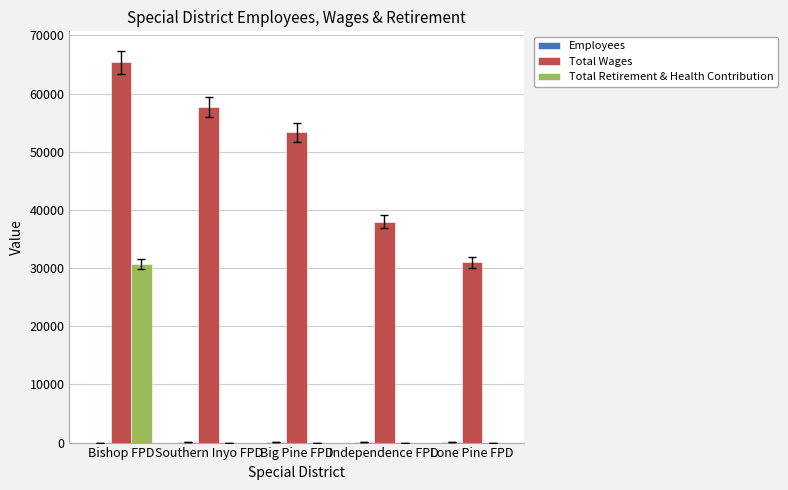

How many groups of bars are there?

5